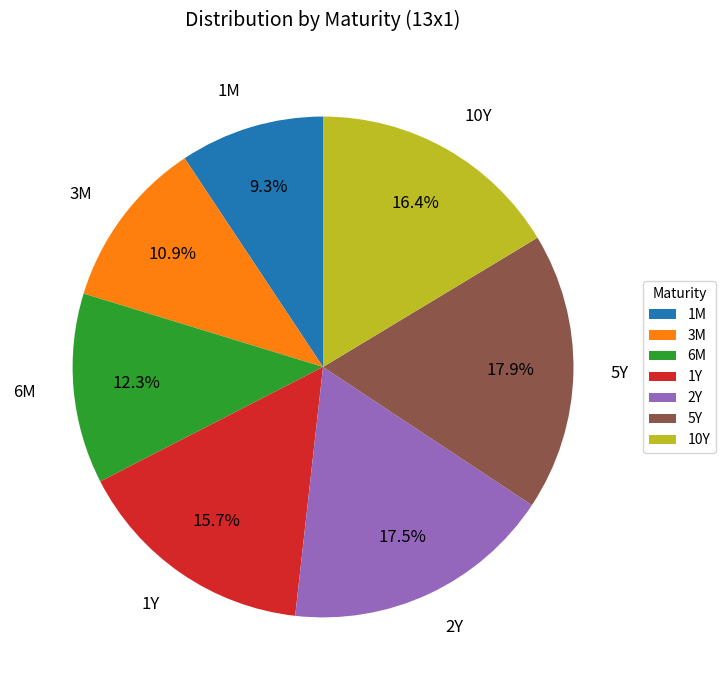

True or false: 2Y accounts for 28% of the total.

False